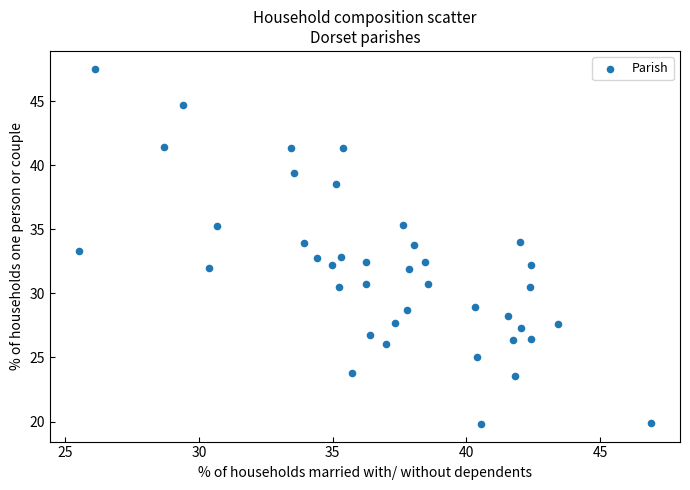

What is the range of X values (max minus min)?

21.4